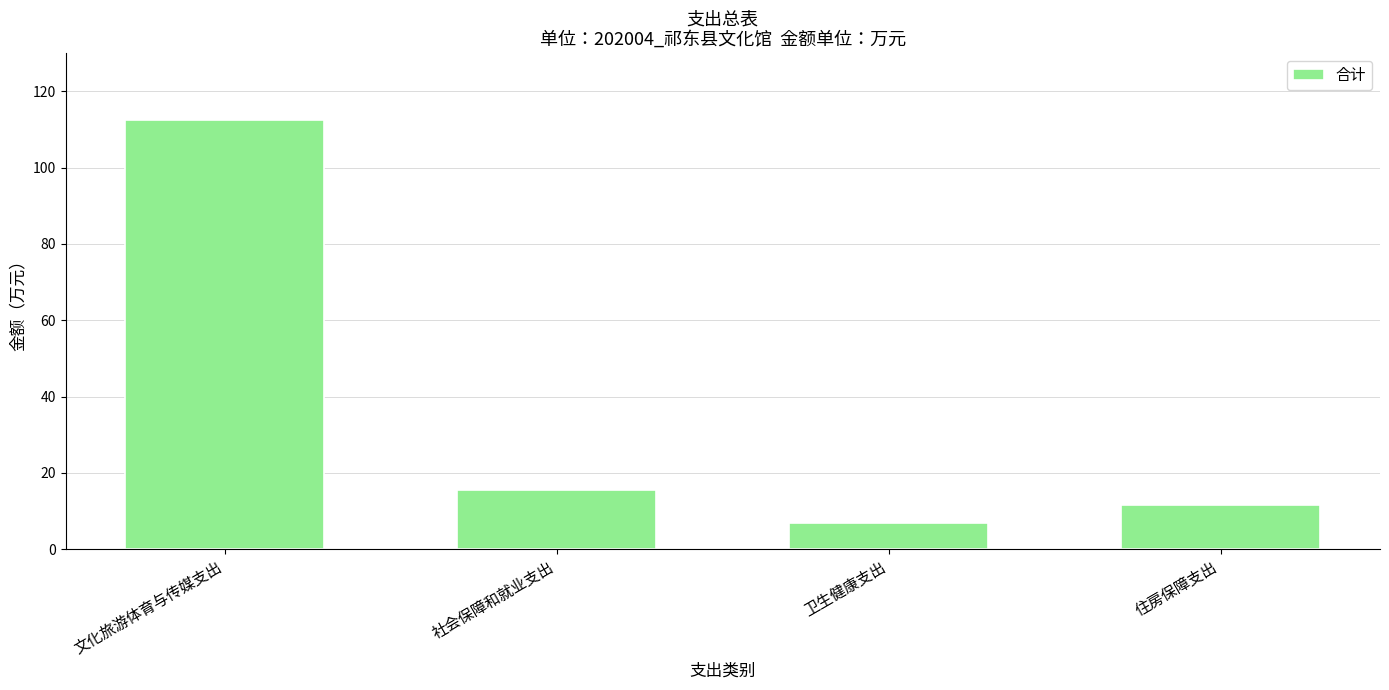

Reading left to right, list all the values displayed in this chart.

文化旅游体育与传媒支出=112.4	社会保障和就业支出=15.5	卫生健康支出=6.8	住房保障支出=11.6